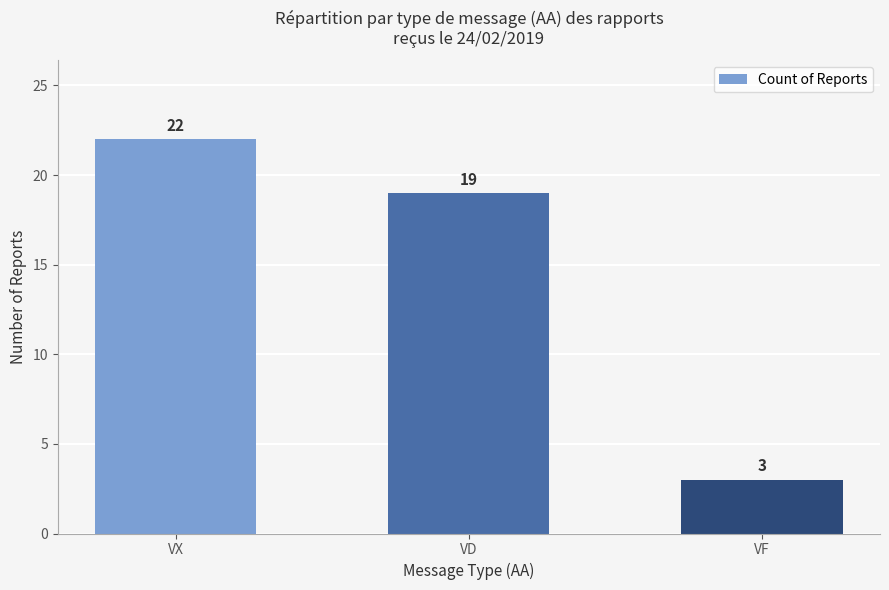

What is the sum of all values?

44